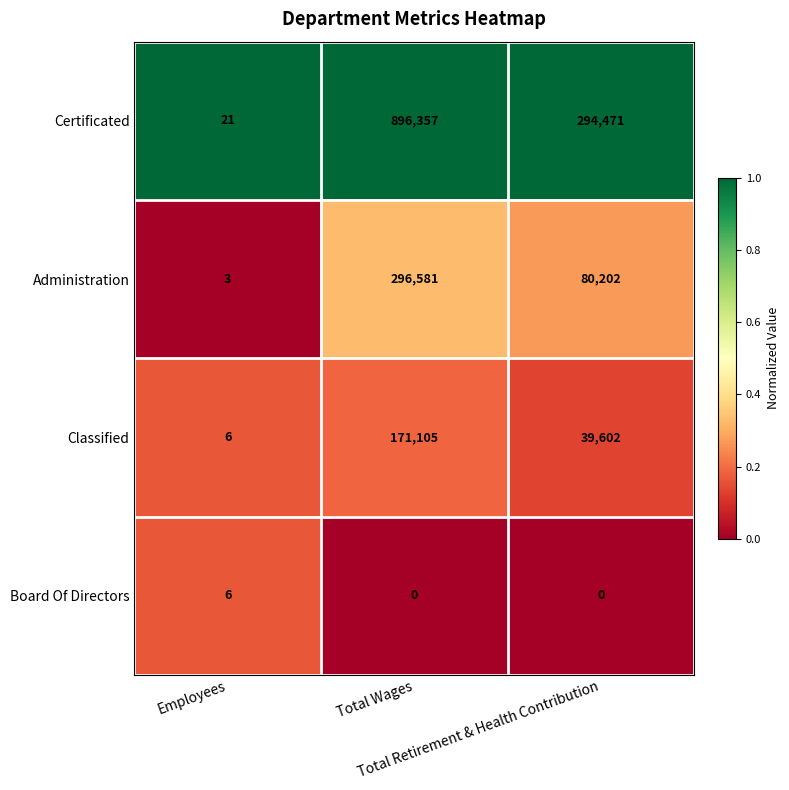

What is the lowest value of the Administration series?

3